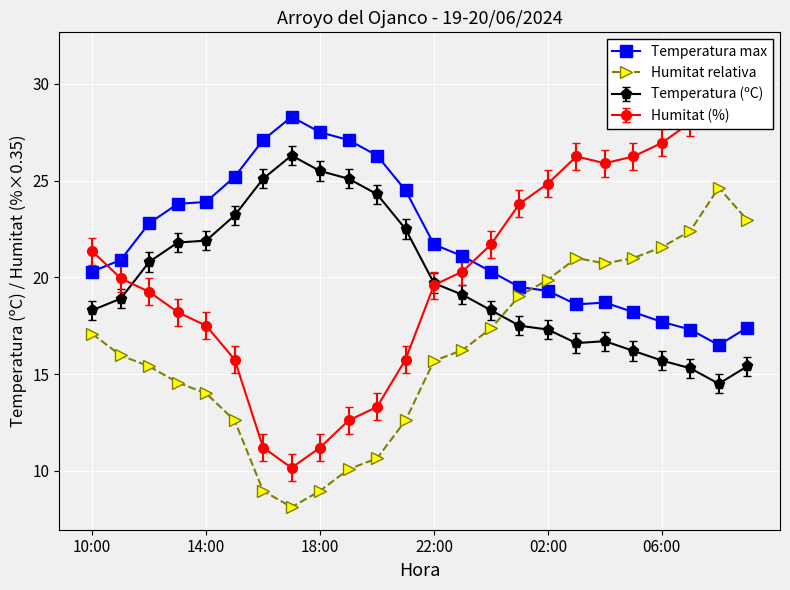

True or false: Temperatura max has a value of 17.7 at 06:00.

True